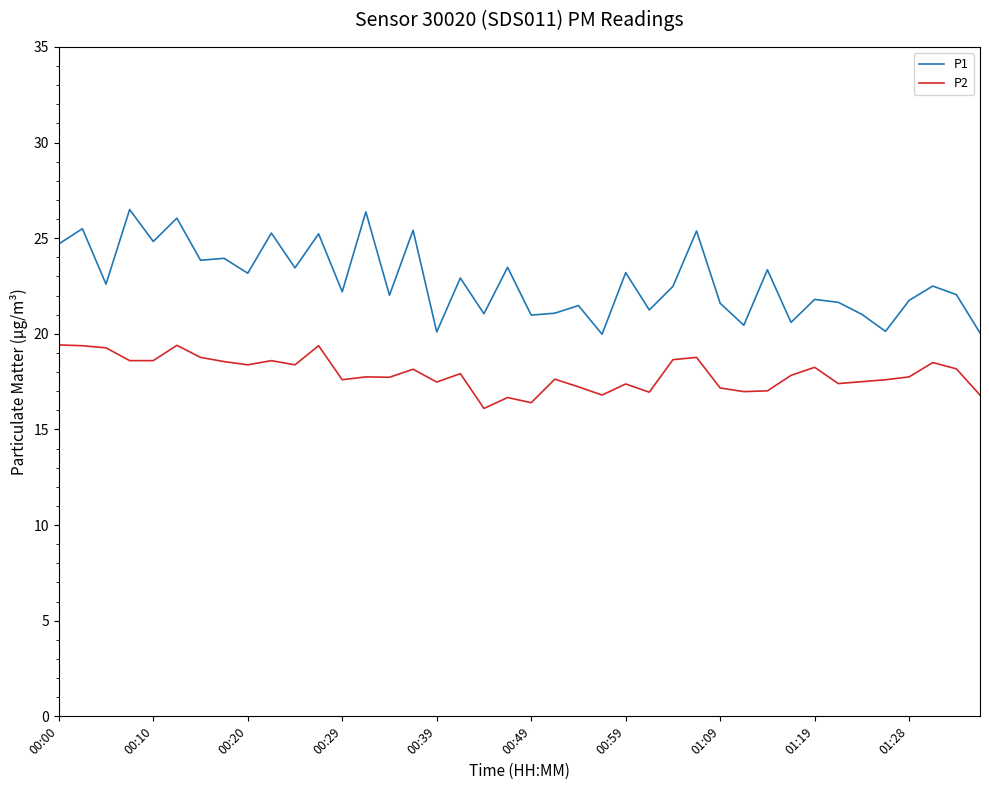

What is the lowest value of the P2 series?

16.1